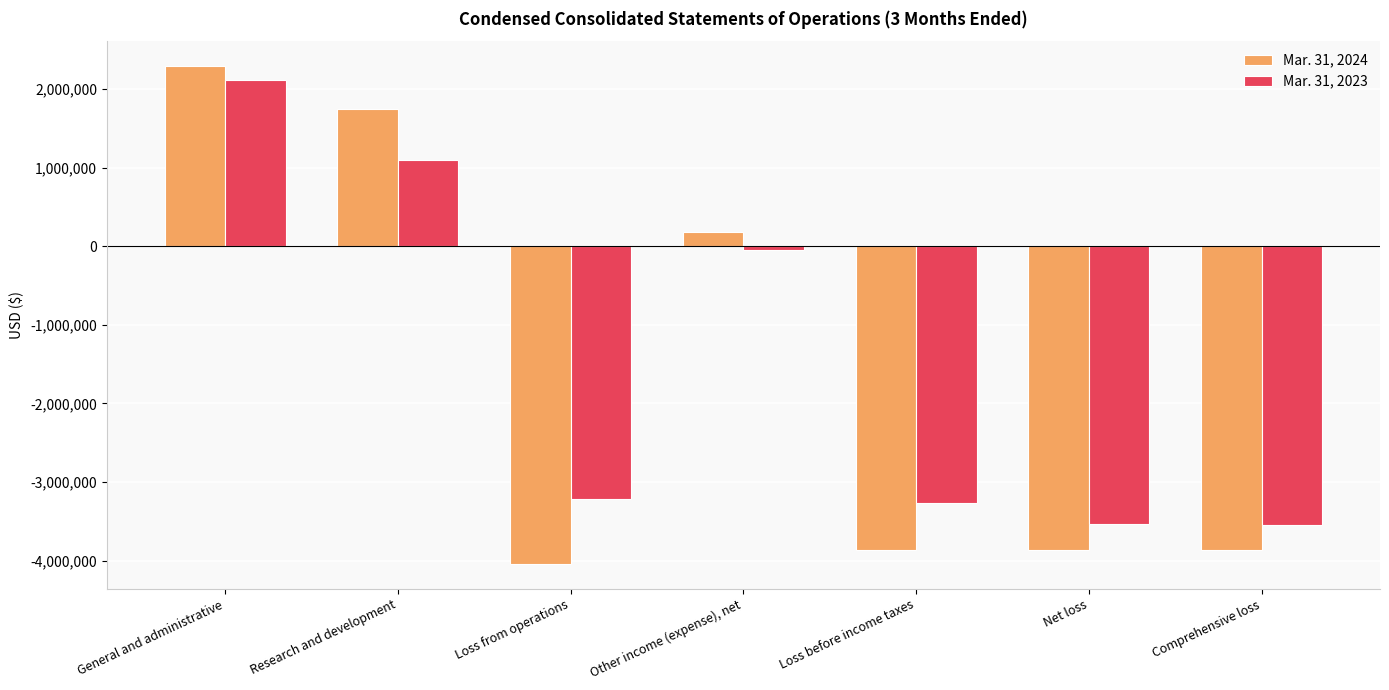

What is the average value of the Mar. 31, 2024 series?

-1629029